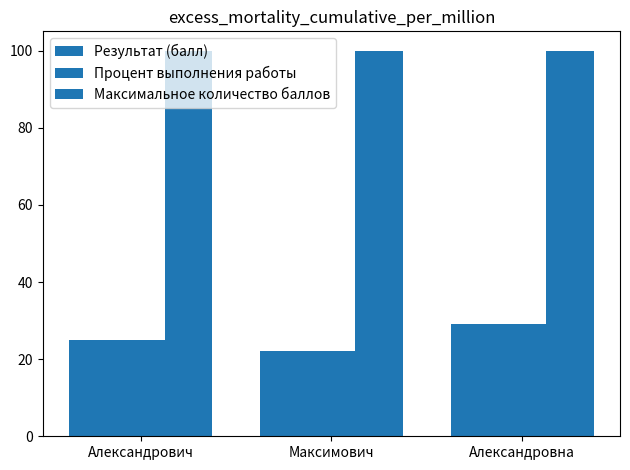

What is the label of the 2nd bar from the left?

Максимович